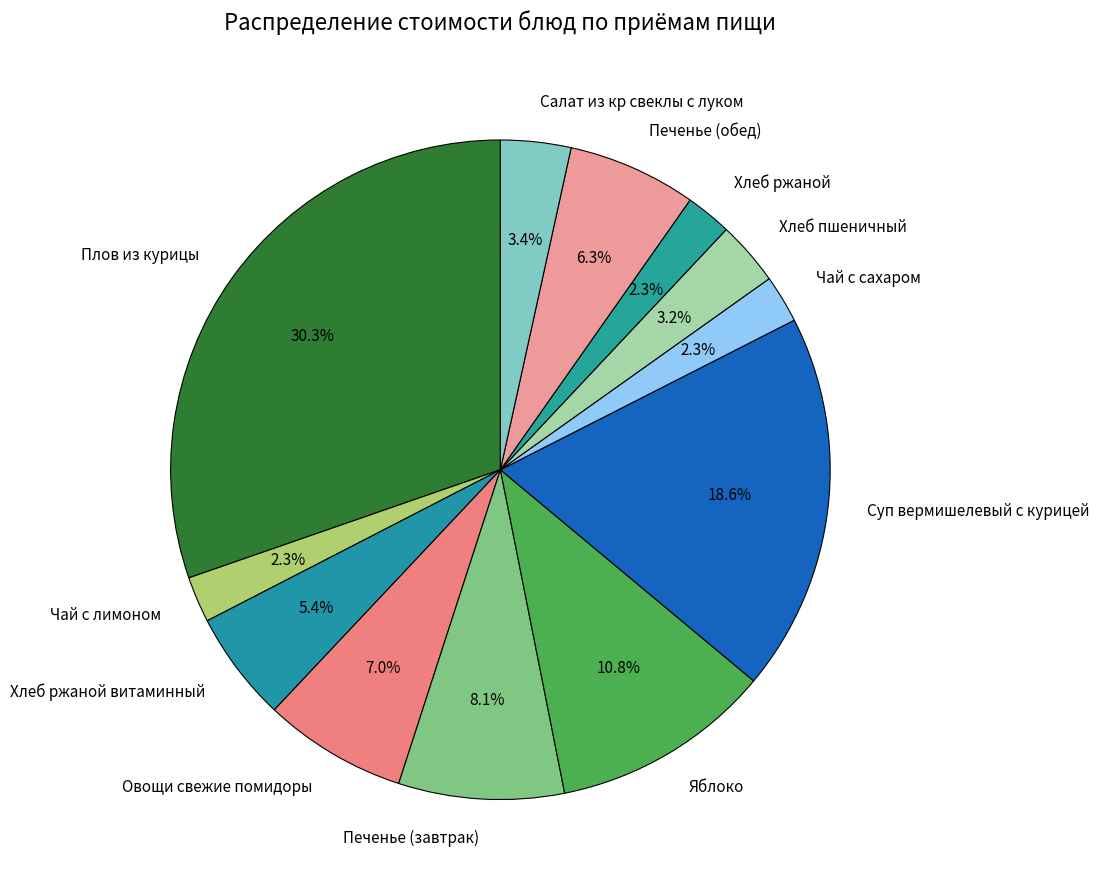

Which category has the biggest portion of the pie?

Плов из курицы